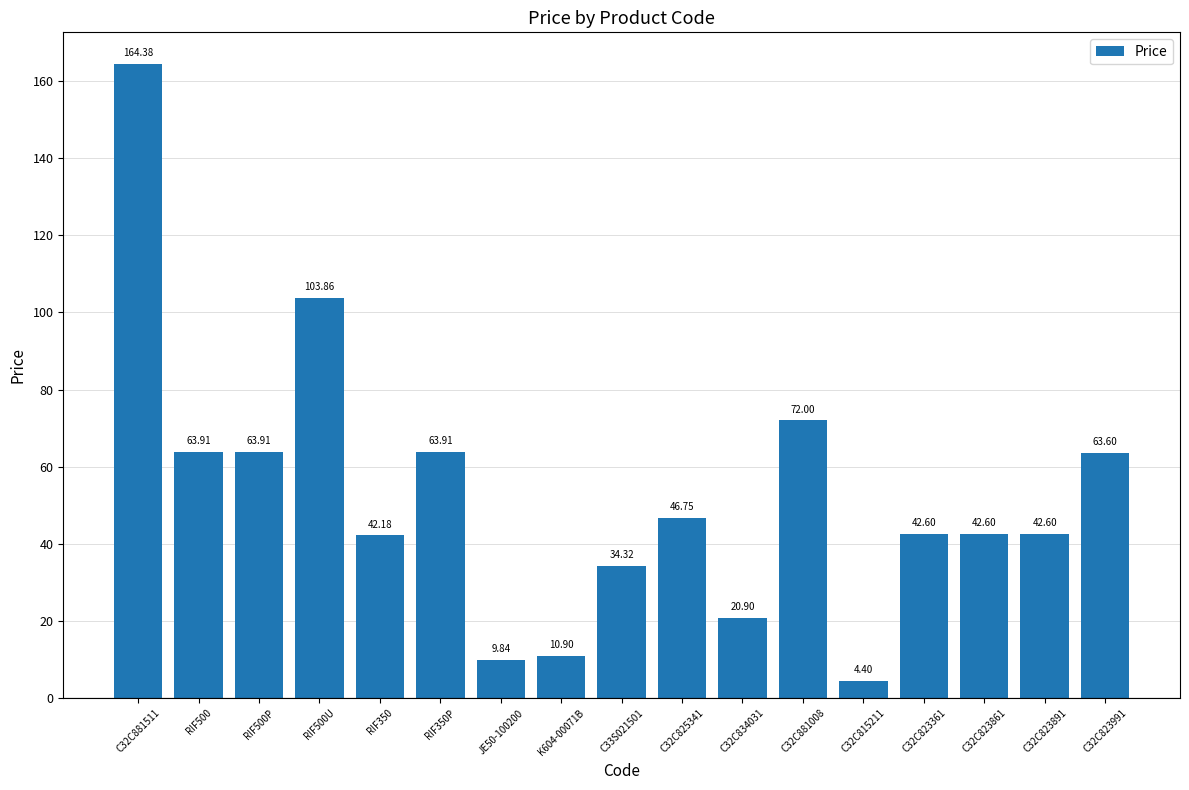

Reading left to right, list all the values displayed in this chart.

164.4	63.9	63.9	103.9	42.2	63.9	9.8	10.9	34.3	46.8	20.9	72.0	4.4	42.6	42.6	42.6	63.6